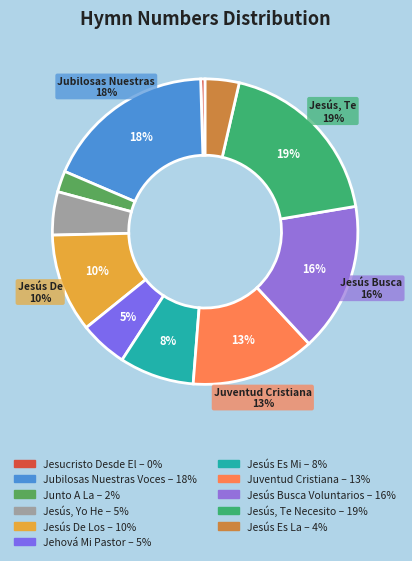

To the nearest percent, what percentage of the pie is Jubilosas Nuestras Voces?

18%